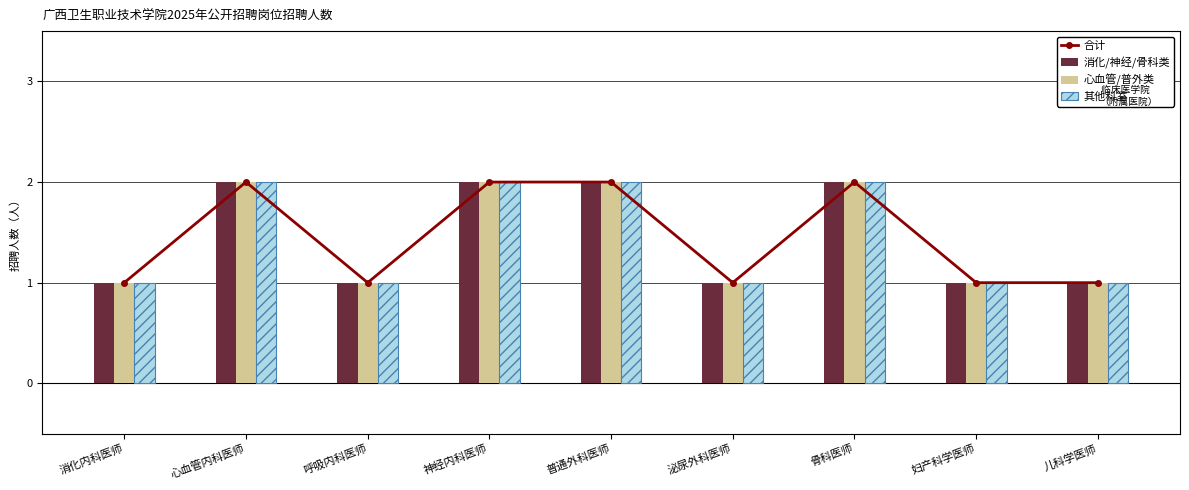

How many groups of bars are there?

9